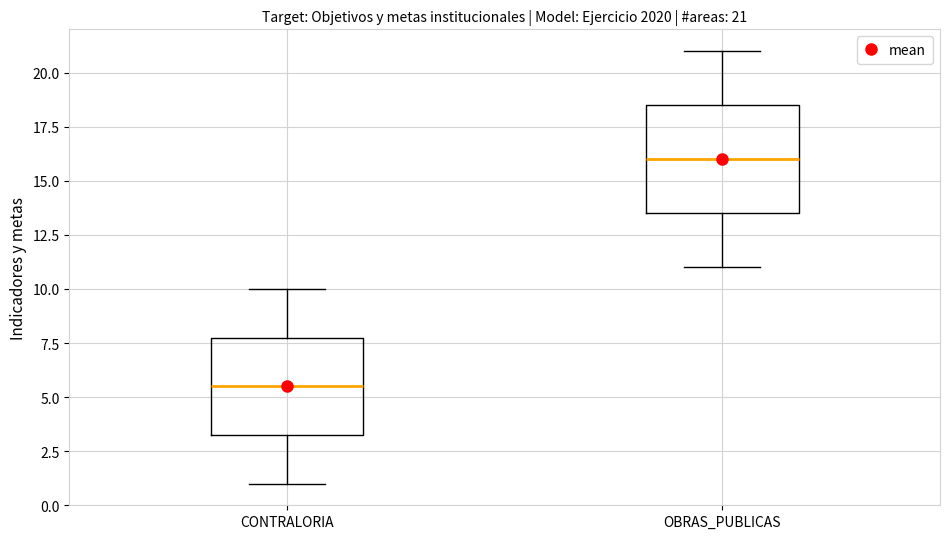

Which box has the highest median line?

OBRAS_PUBLICAS